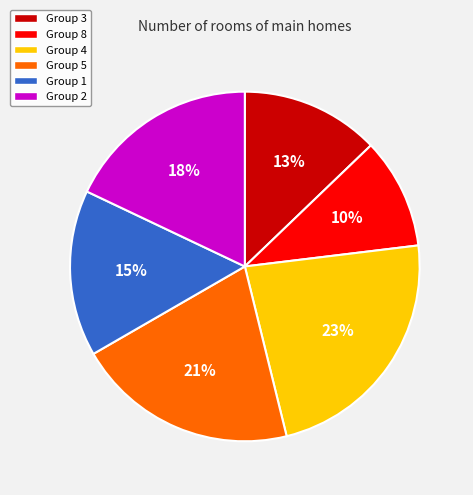

To the nearest percent, what is the difference between the largest and smallest slice percentages?

13%